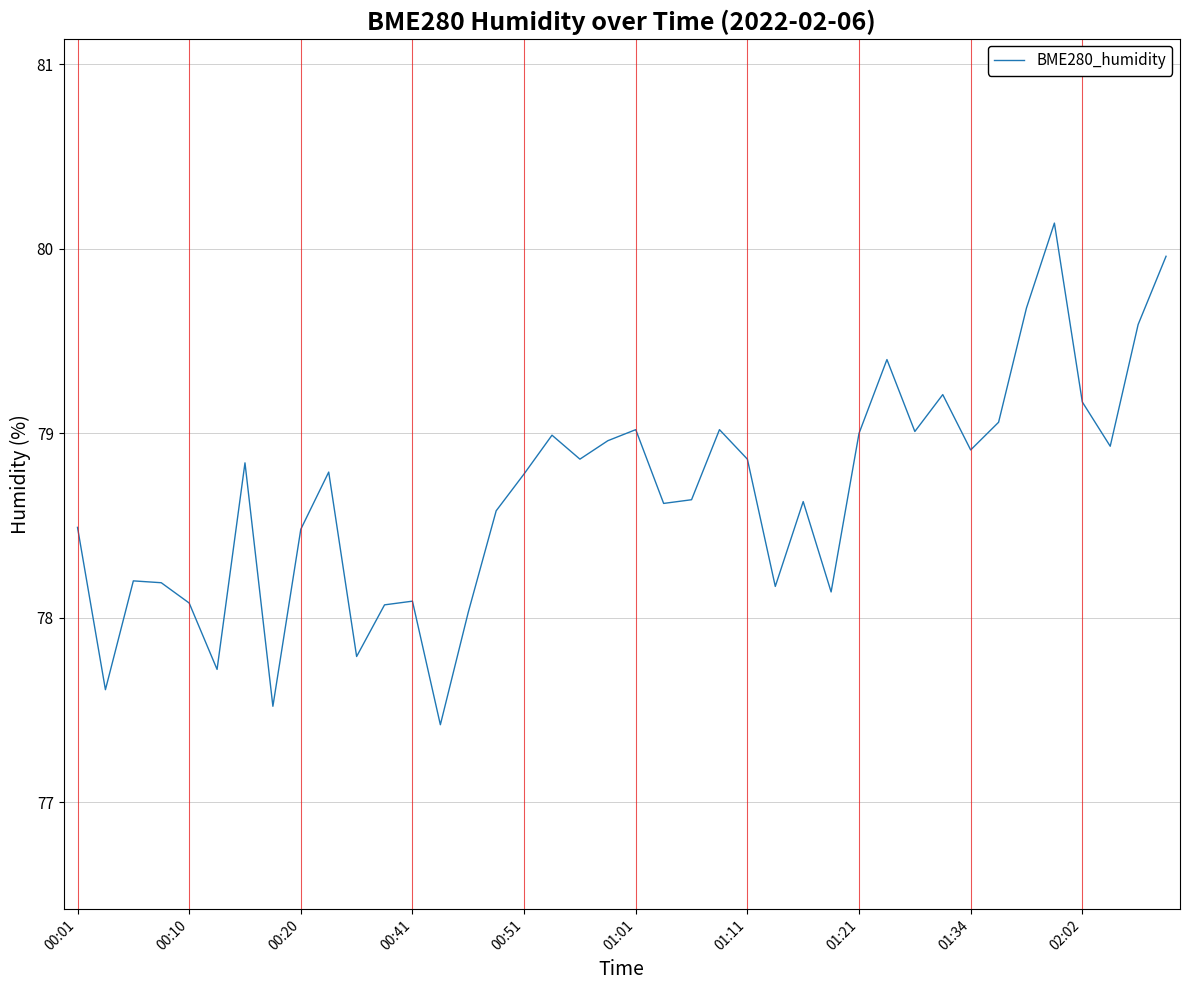

Reading left to right, extract all data points from this chart.

78.5	77.6	78.2	78.2	78.1	77.7	78.8	77.5	78.5	78.8	77.8	78.1	78.1	77.4	78.0	78.6	78.8	79.0	78.9	79.0	79.0	78.6	78.6	79.0	78.9	78.2	78.6	78.1	79.0	79.4	79.0	79.2	78.9	79.1	79.7	80.1	79.2	78.9	79.6	80.0